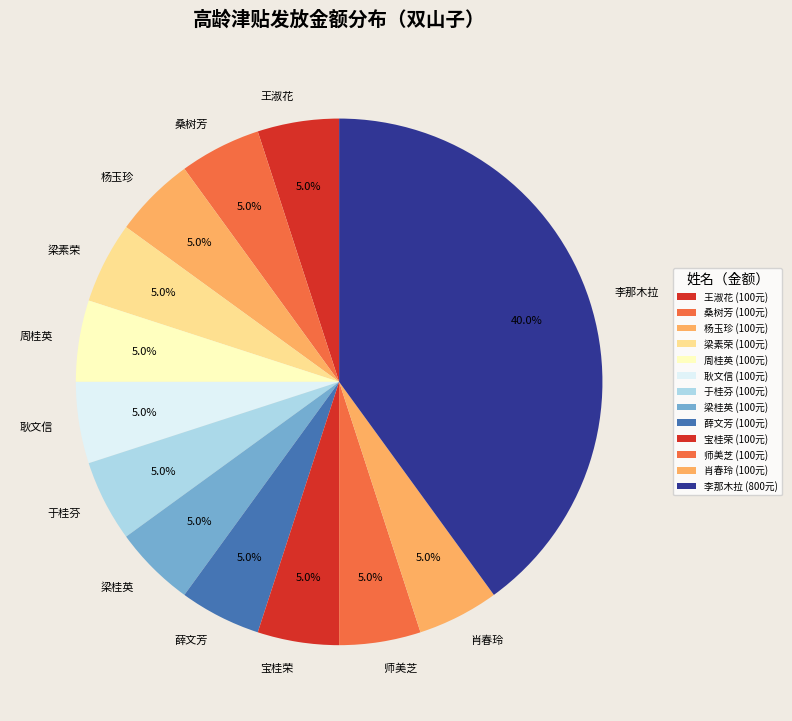

Is it true that 王淑花 is 5% of the pie?

True